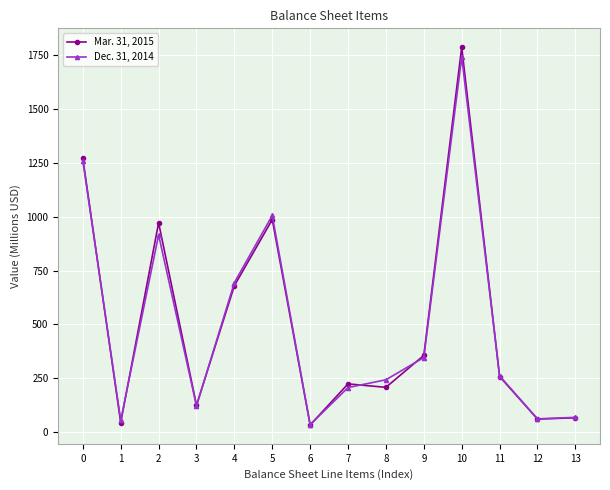

What is the difference between the maximum and minimum values in the Mar. 31, 2015 series?

1749